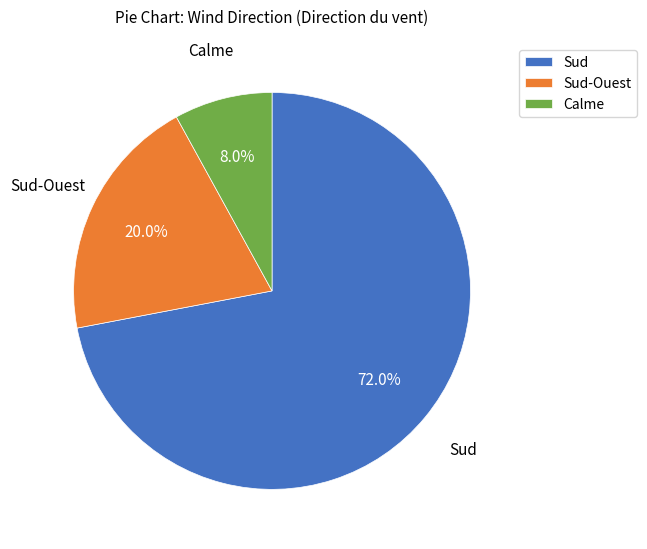

What is the largest slice in the pie chart?

Sud